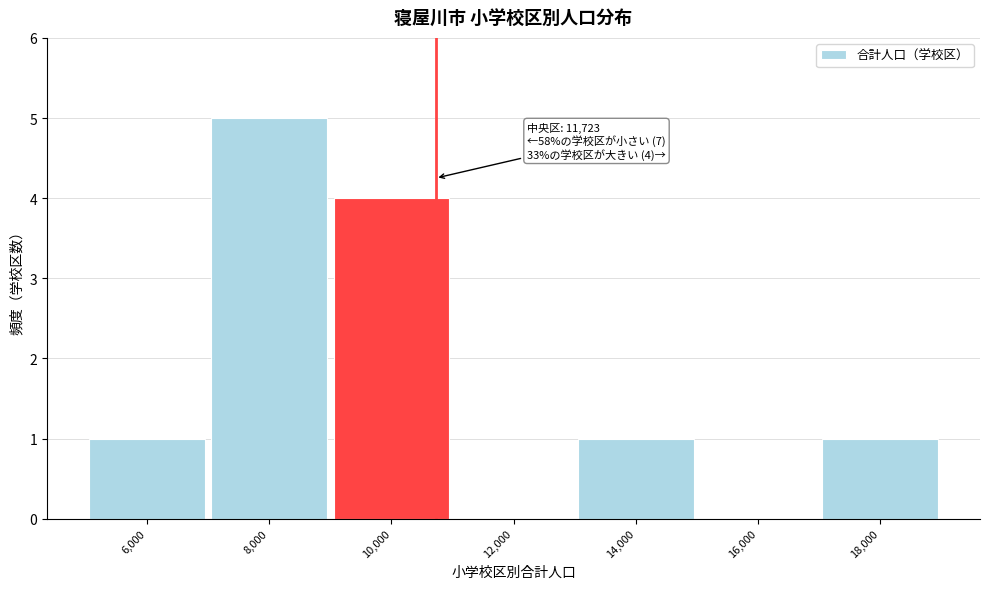

Reading left to right, list all the values displayed in this chart.

6,000=1	8,000=5	10,000=4	12,000=0	14,000=1	16,000=0	18,000=1